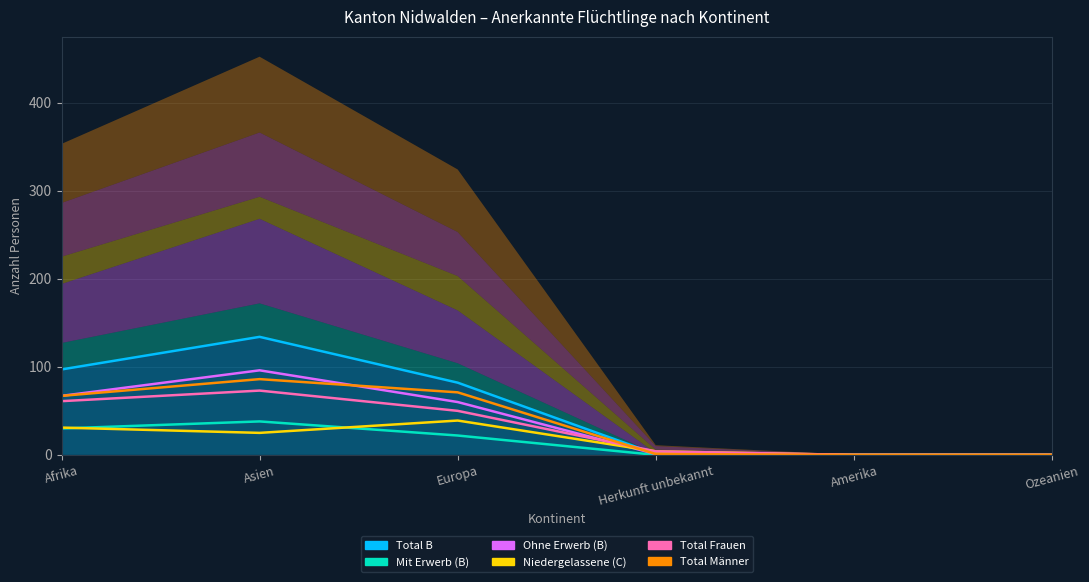

Between which two adjacent categories do Ohne Erwerb (B) and Total Frauen first intersect?

Europa and Herkunft unbekannt